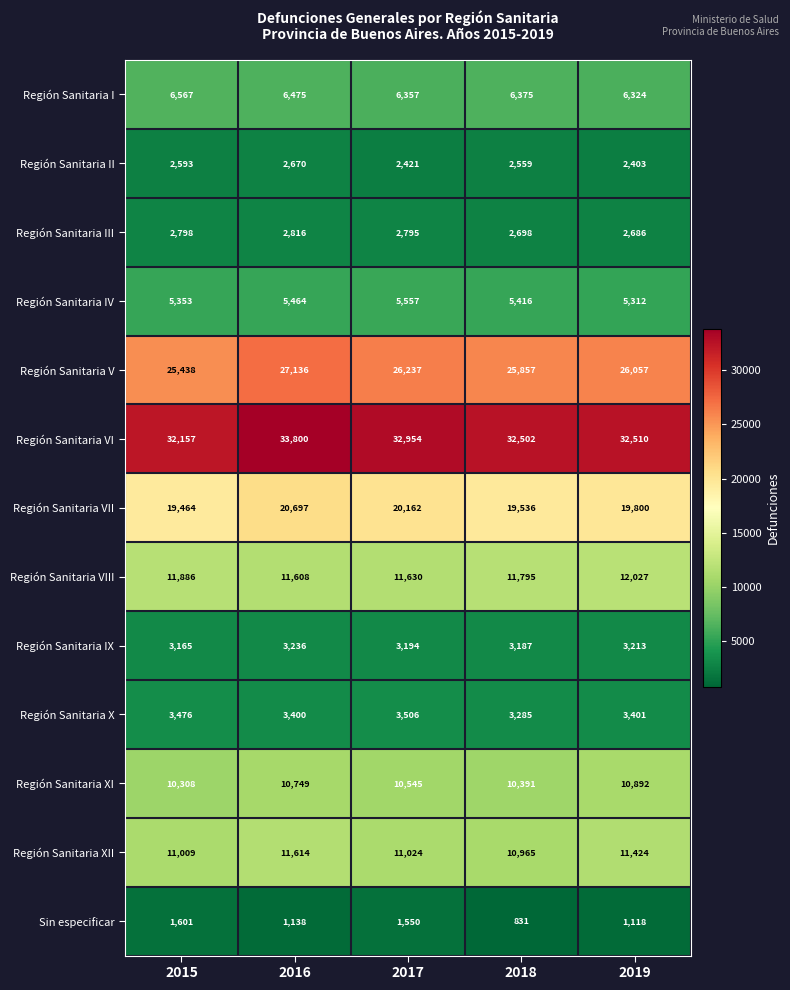

At which category is the sum across all series the highest?

2016